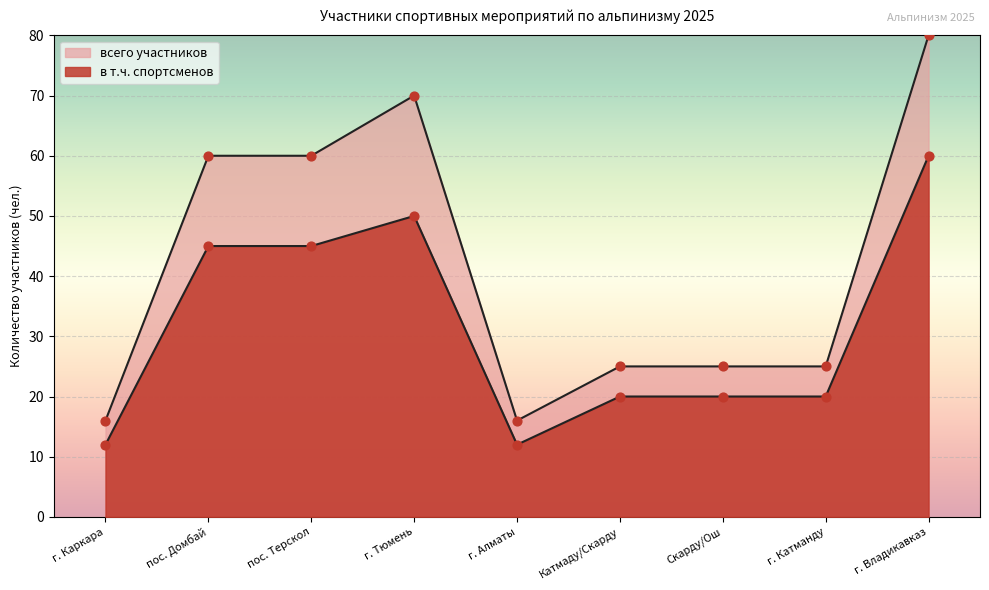

What is the total value across all series at г. Каркара?

28